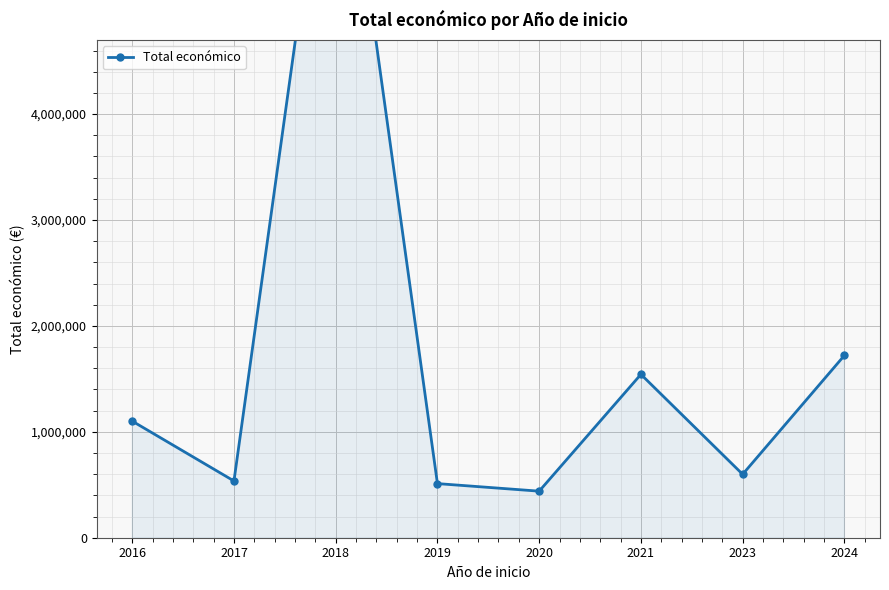

List the labels in order of value, smallest first.

2020, 2019, 2017, 2023, 2016, 2021, 2024, 2018